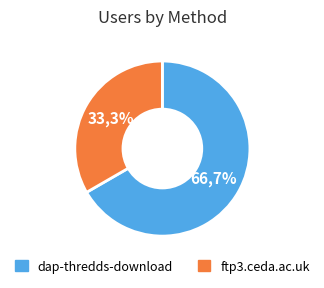

Is ftp3.ceda.ac.uk the majority of the pie?

No